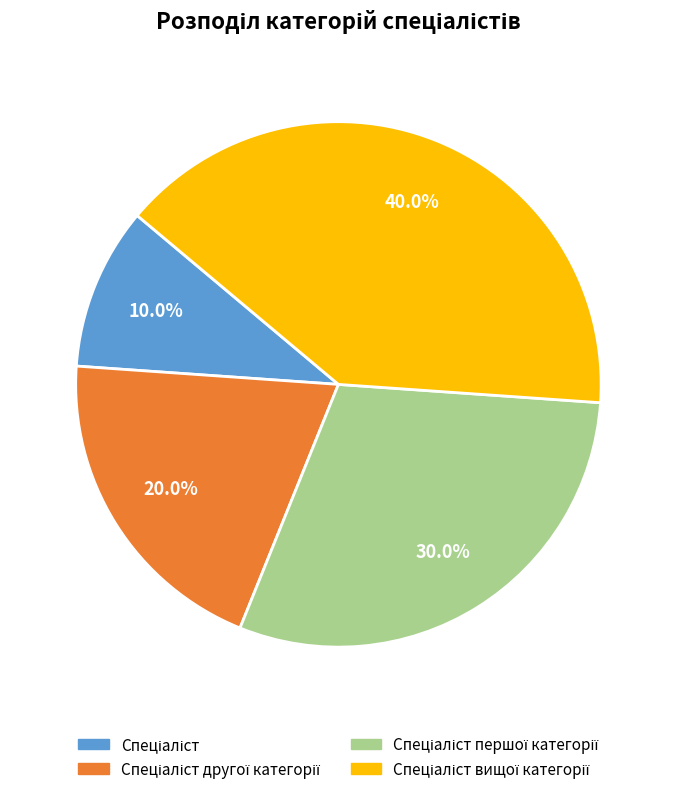

Is there a majority slice in this chart?

No